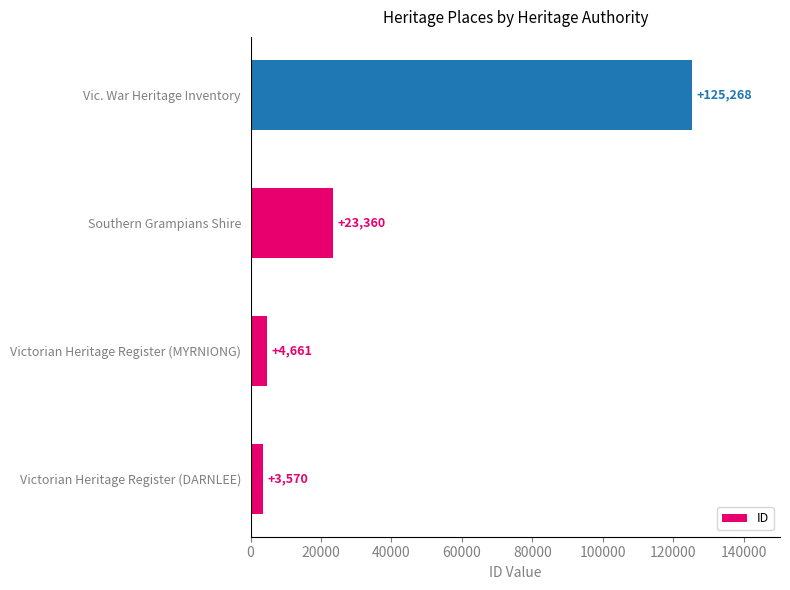

Which category has the highest value across all series?

Vic. War Heritage Inventory